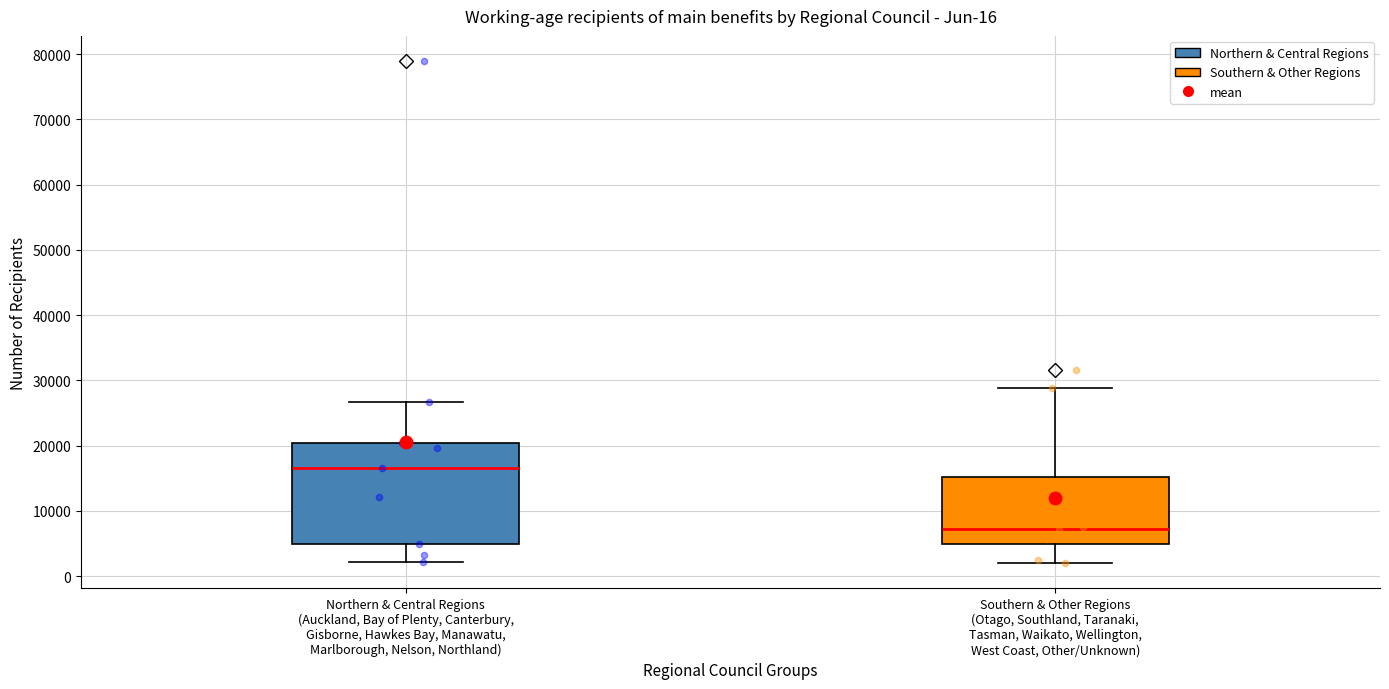

Which box is the tallest, from its lower edge to its upper edge?

Northern & Central Regions (Auckland, Bay of Plenty, Canterbury, Gisborne, Hawkes Bay, Manawatu, Marlborough, Nelson, Northland)